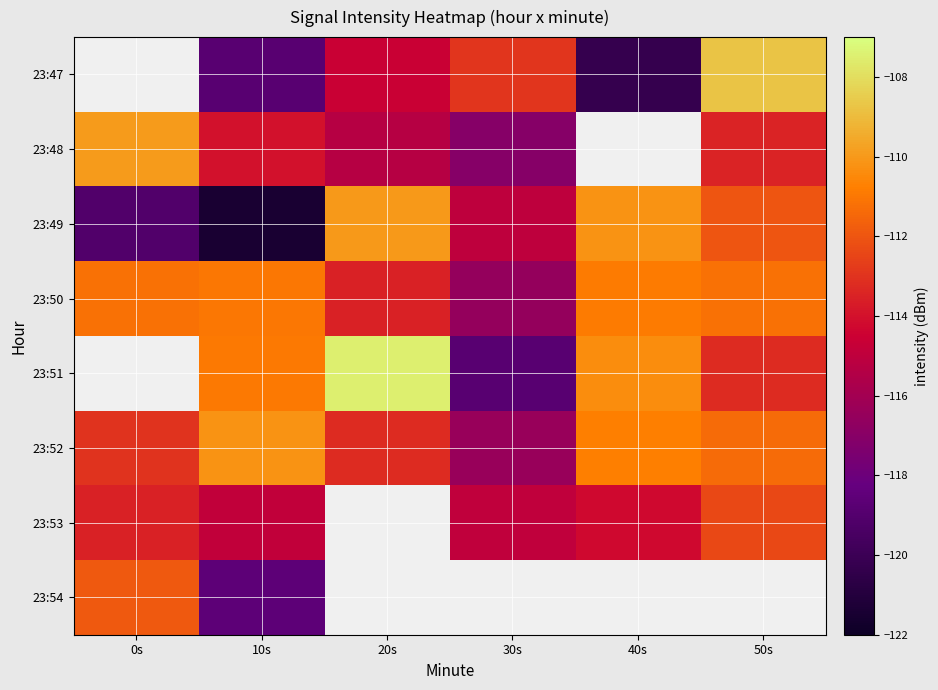

At which label does 23:53 reach its minimum?

30s